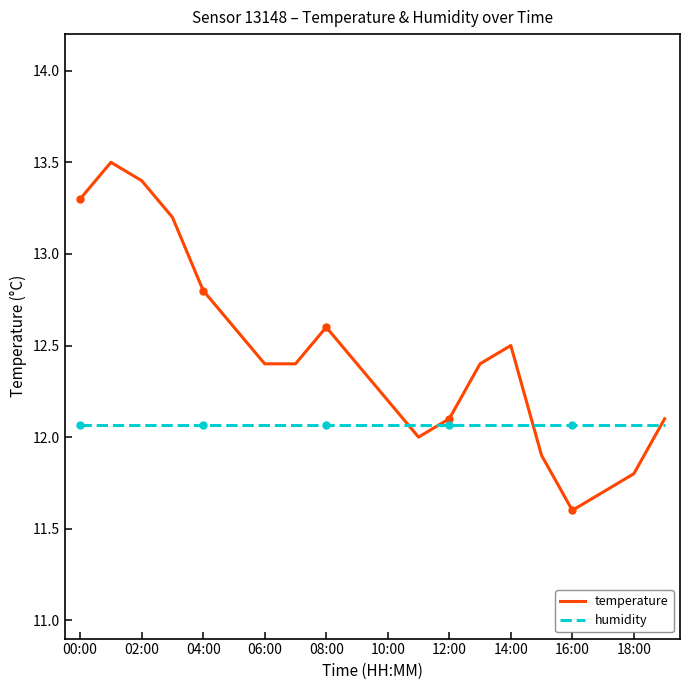

Which series has the widest spread of values?

temperature